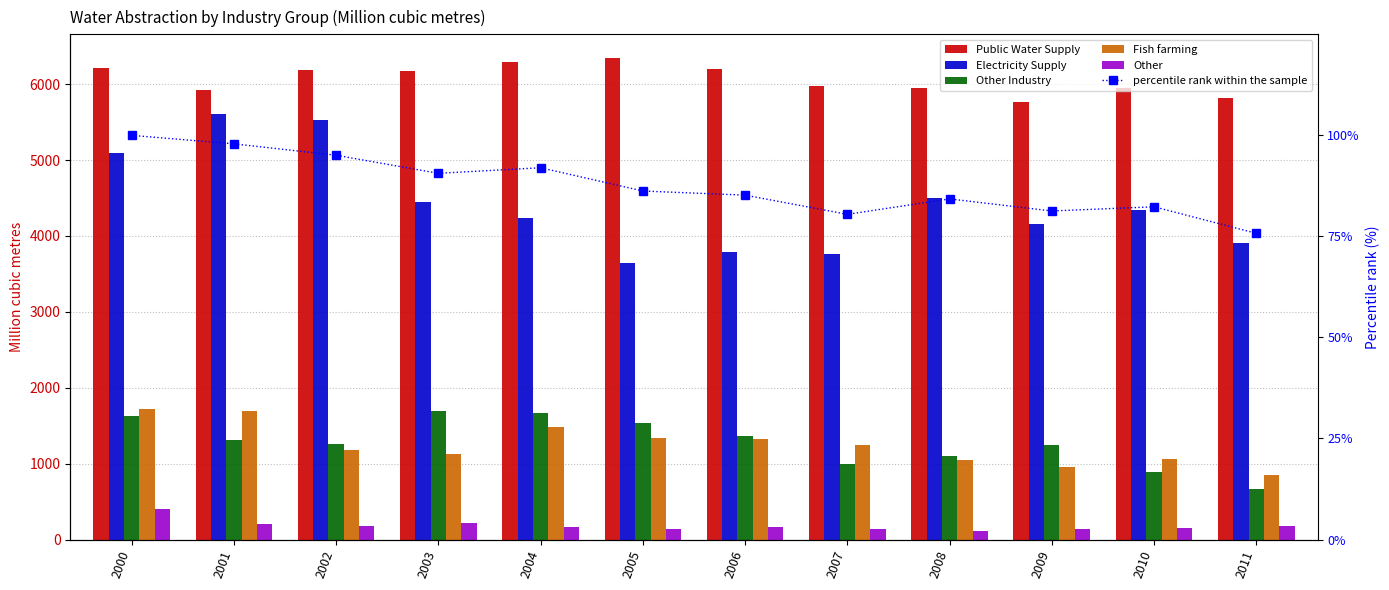

Count the number of categories in the chart.

12